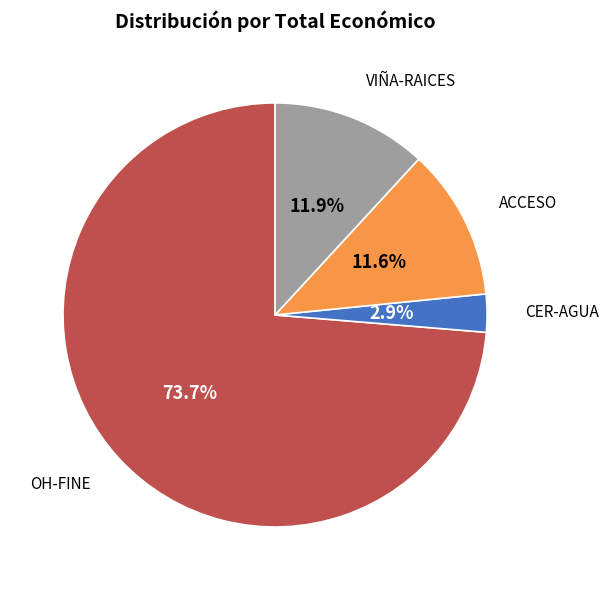

Does any single category account for the majority?

Yes